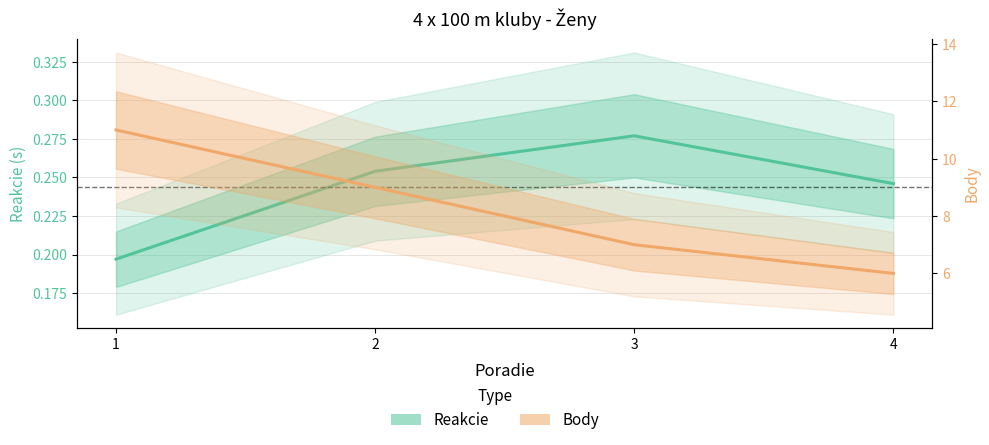

How many lines are shown in the chart?

2